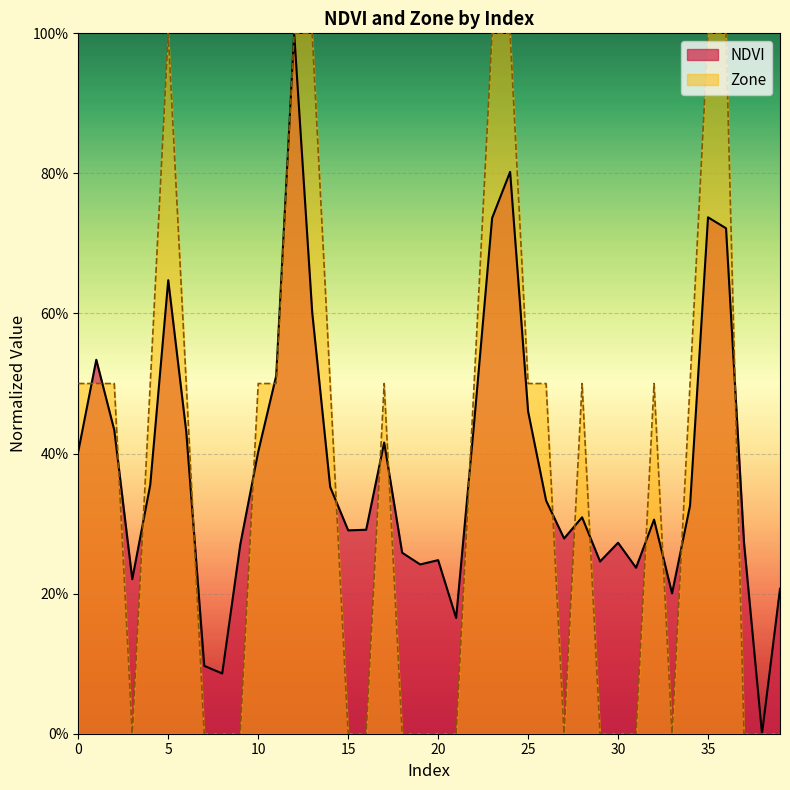

How many lines are shown in the chart?

2